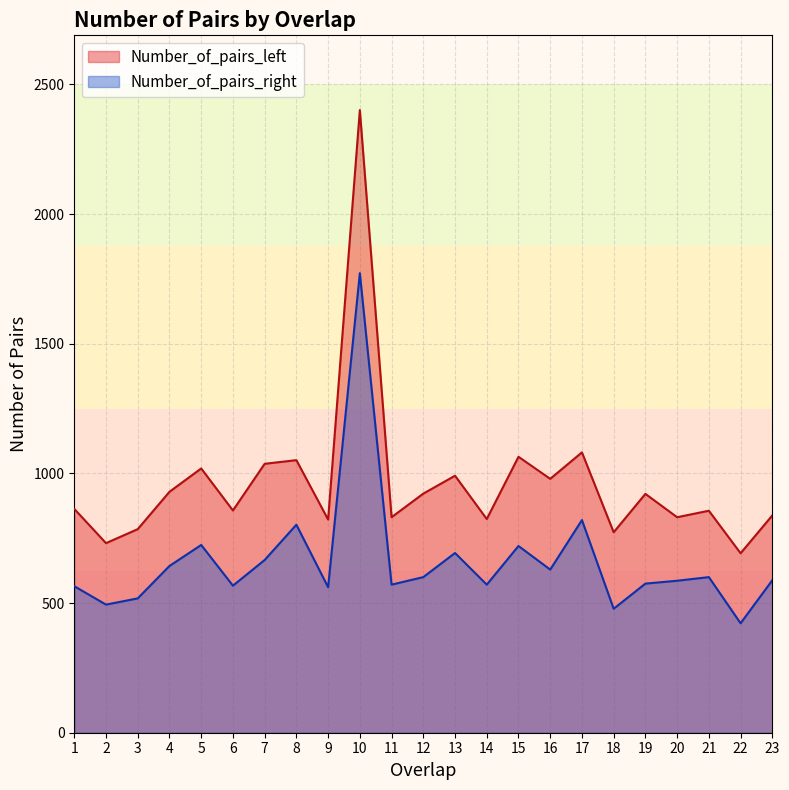

What is the value of the Number_of_pairs_right point at the 6th from the left?

567